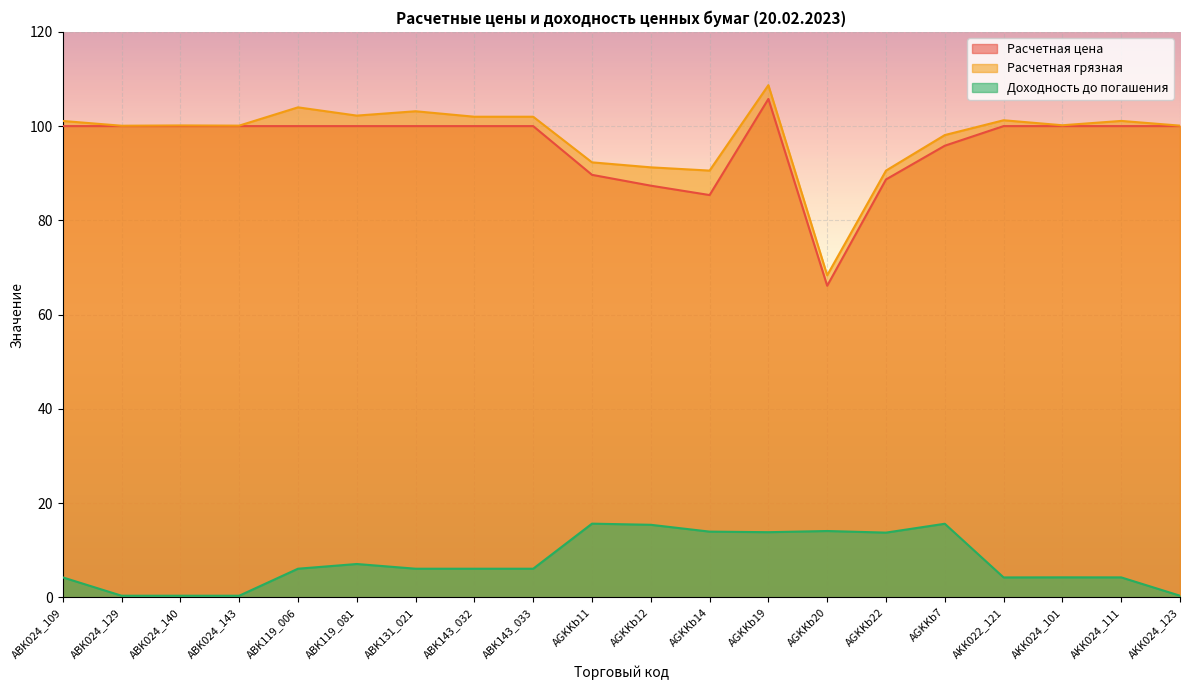

Reading right to left, extract all data points from this chart.

Расчетная цена: AKK024_123=100.0	AKK024_111=100.0	AKK024_101=100.0	AKK022_121=100.0	AGKKb7=95.8	AGKKb22=88.7	AGKKb20=66.1	AGKKb19=105.8	AGKKb14=85.4	AGKKb12=87.4	AGKKb11=89.7	ABK143_033=100.0	ABK143_032=100.0	ABK131_021=100.0	ABK119_081=100.0	ABK119_006=100.0	ABK024_143=100.0	ABK024_140=100.0	ABK024_129=100.0	ABK024_109=100.0
Расчетная грязная: AKK024_123=100.1	AKK024_111=101.1	AKK024_101=100.2	AKK022_121=101.2	AGKKb7=98.1	AGKKb22=90.6	AGKKb20=68.3	AGKKb19=108.7	AGKKb14=90.6	AGKKb12=91.2	AGKKb11=92.3	ABK143_033=102.0	ABK143_032=102.0	ABK131_021=103.2	ABK119_081=102.2	ABK119_006=104.0	ABK024_143=100.1	ABK024_140=100.1	ABK024_129=100.1	ABK024_109=101.1
Доходность до погашения: AKK024_123=0.3	AKK024_111=4.2	AKK024_101=4.2	AKK022_121=4.2	AGKKb7=15.6	AGKKb22=13.7	AGKKb20=14.1	AGKKb19=13.8	AGKKb14=13.9	AGKKb12=15.4	AGKKb11=15.6	ABK143_033=6.1	ABK143_032=6.1	ABK131_021=6.1	ABK119_081=7.1	ABK119_006=6.1	ABK024_143=0.3	ABK024_140=0.3	ABK024_129=0.3	ABK024_109=4.2